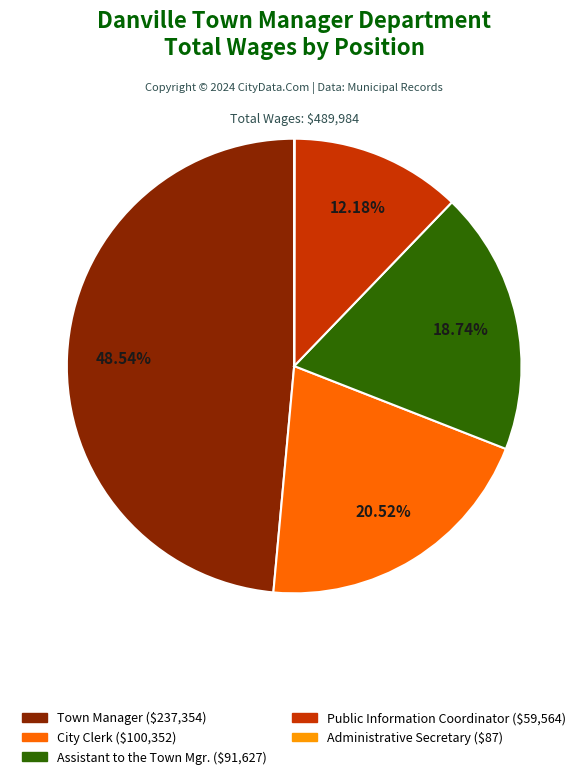

Is it true that Public Information Coordinator is 12% of the pie?

True